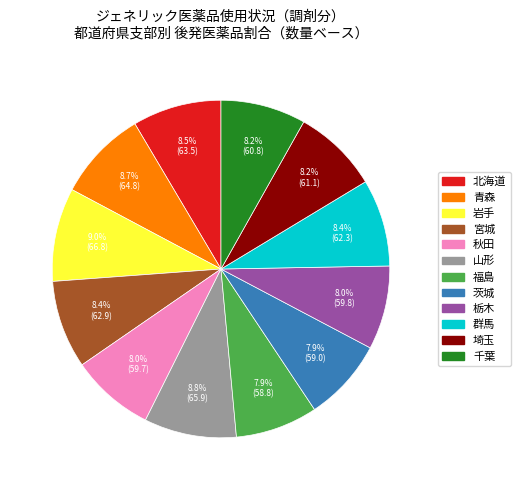

Is there a majority slice in this chart?

No